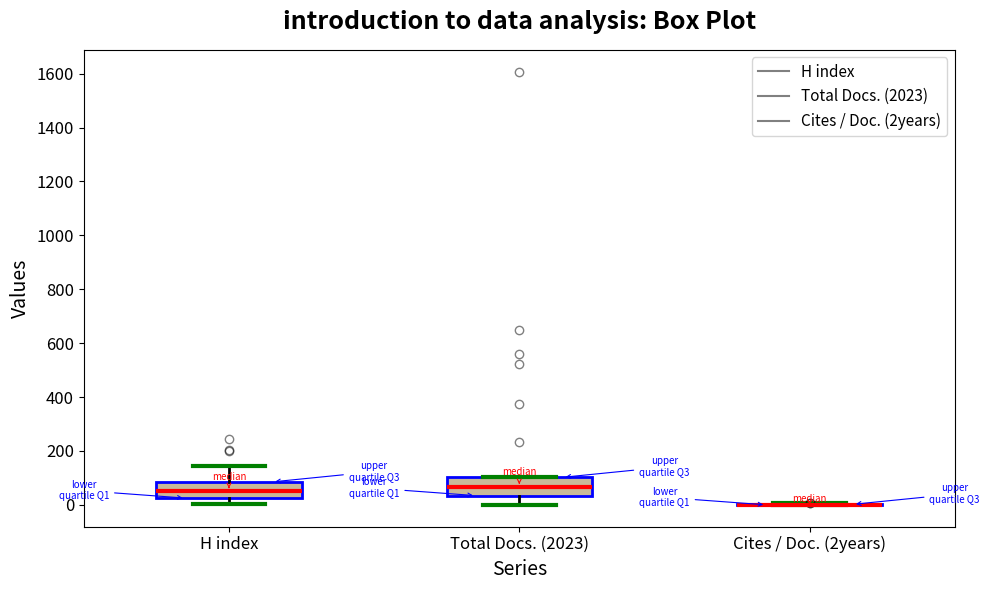

Reading left to right, read every box against the y-axis: the position of its median line, the range the box covers, and the ends of its whiskers. The values are not printed on the chart, so give them approximately, as read against the axis.

H index: median 60, box 20 to 80, whiskers 0 to 140
Total Docs. (2023): median 60, box 40 to 100, whiskers 0 to 100
Cites / Doc. (2years): box collapsed to a line at 0, whiskers 0 to 0